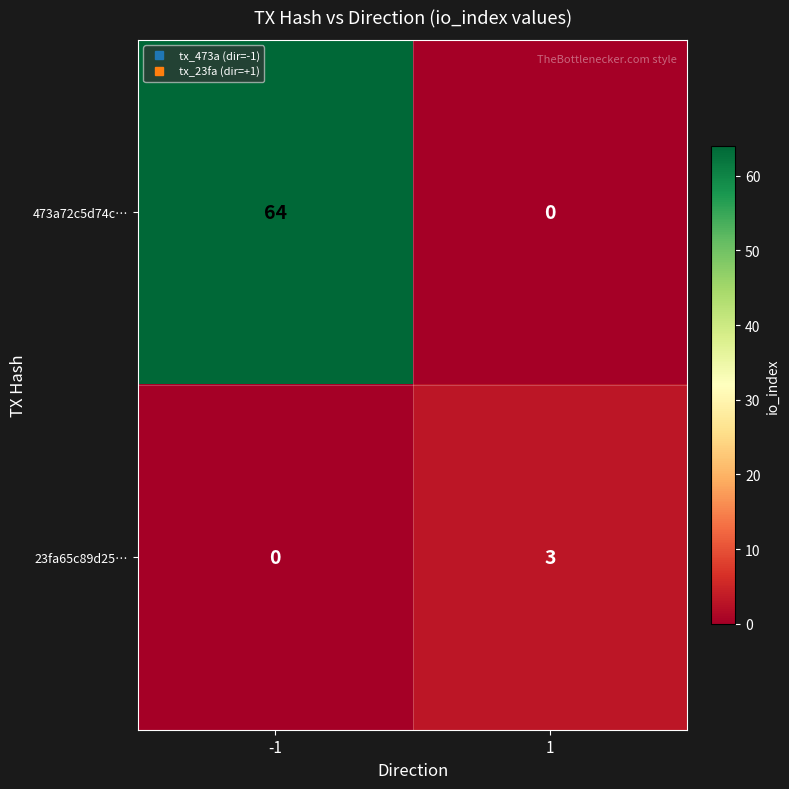

At 1, list the series in order from smallest to largest.

473a72c5d74c…, 23fa65c89d25…